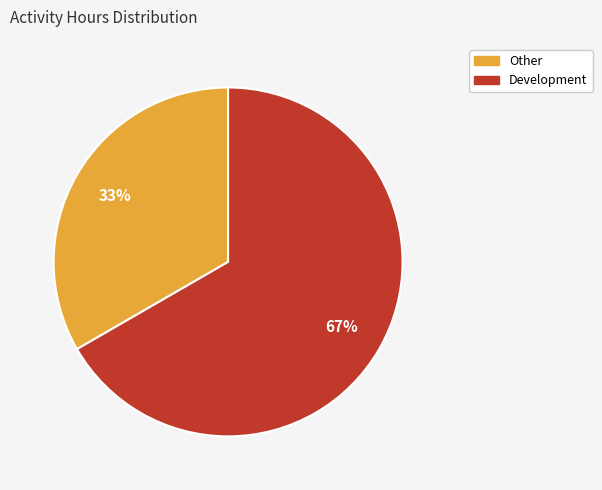

The Other slice represents 47% of the pie. True or false?

False